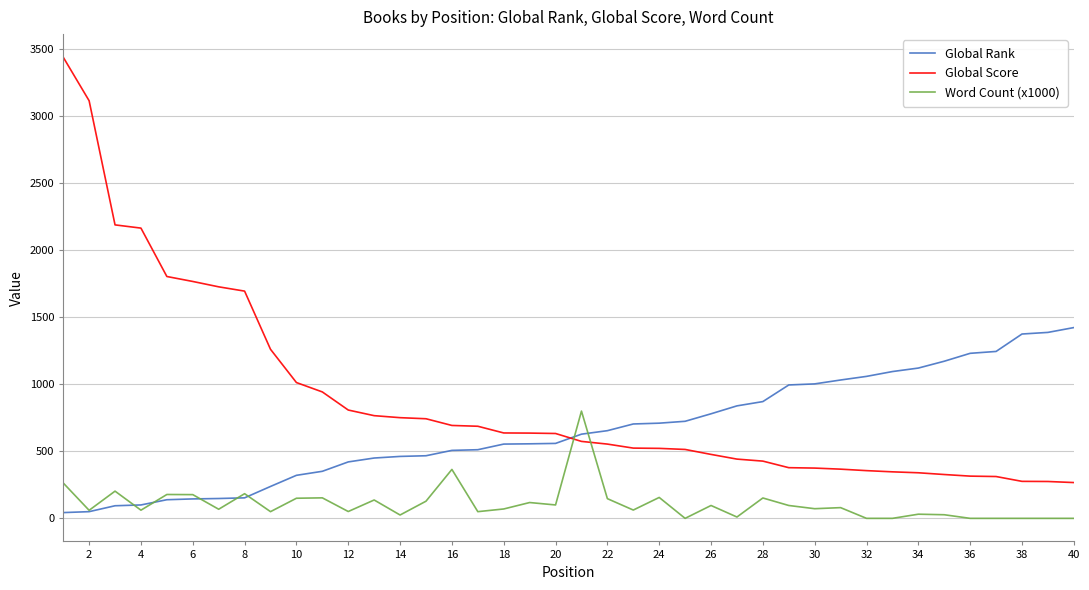

Which series has the widest spread of values?

Global Score